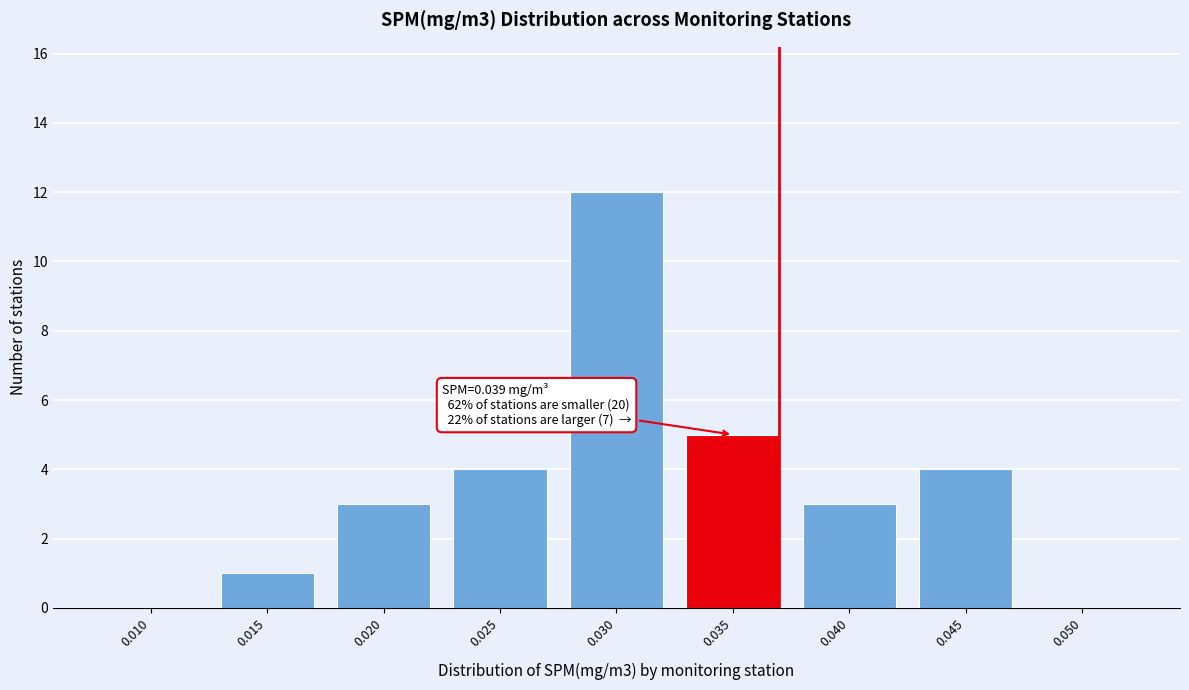

Reading left to right, list all the values displayed in this chart.

0.010=0	0.015=1	0.020=3	0.025=4	0.030=12	0.035=5	0.040=3	0.045=4	0.050=0